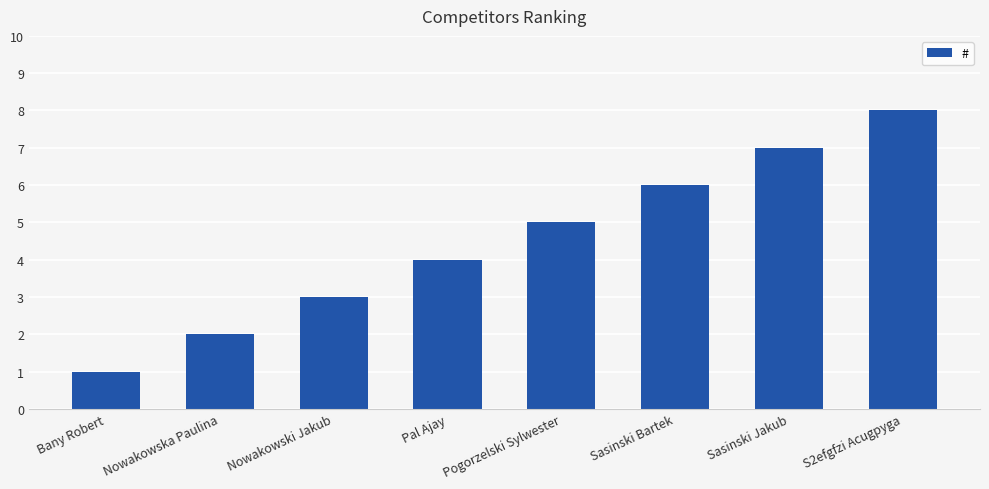

Reading left to right, extract all data points from this chart.

1	2	3	4	5	6	7	8